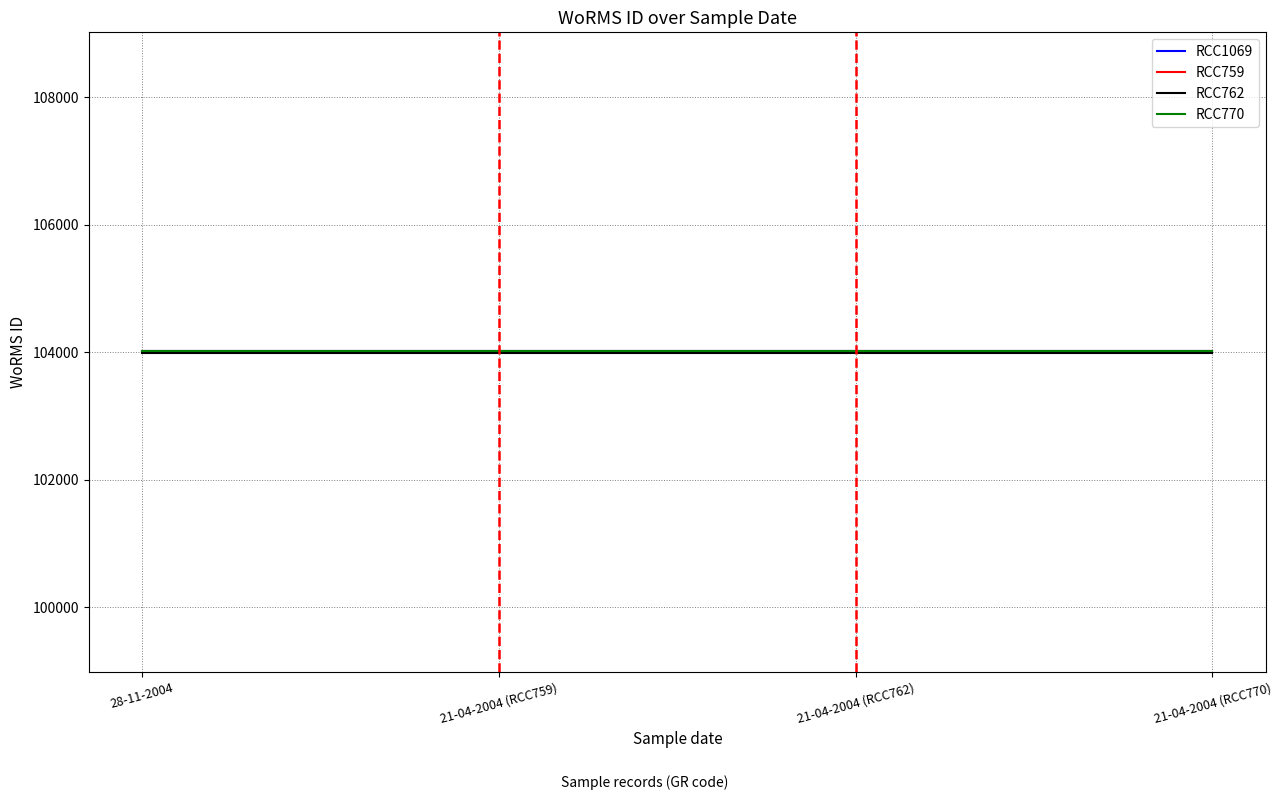

True or false: RCC759 has a value of 160730 at 21-04-2004 (RCC762).

False